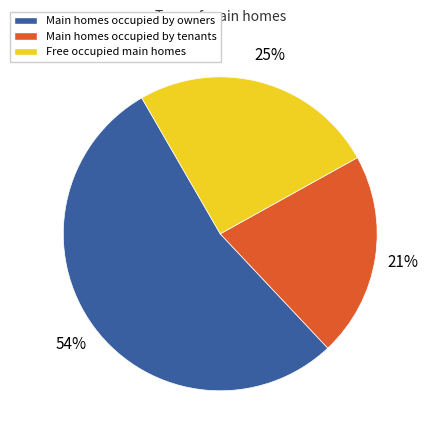

Is there a majority slice in this chart?

Yes